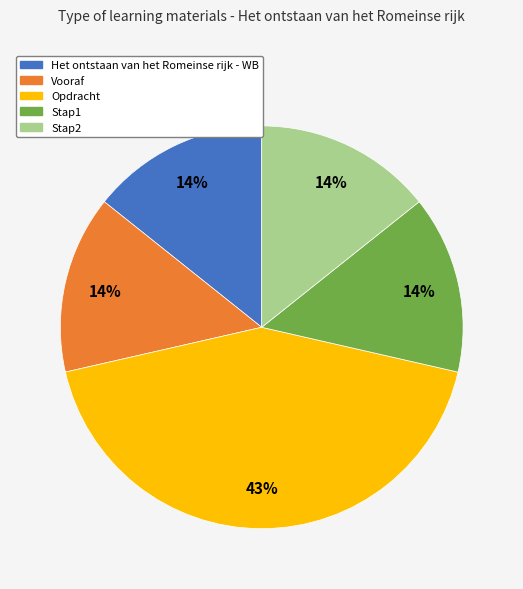

Which category has the biggest portion of the pie?

Opdracht